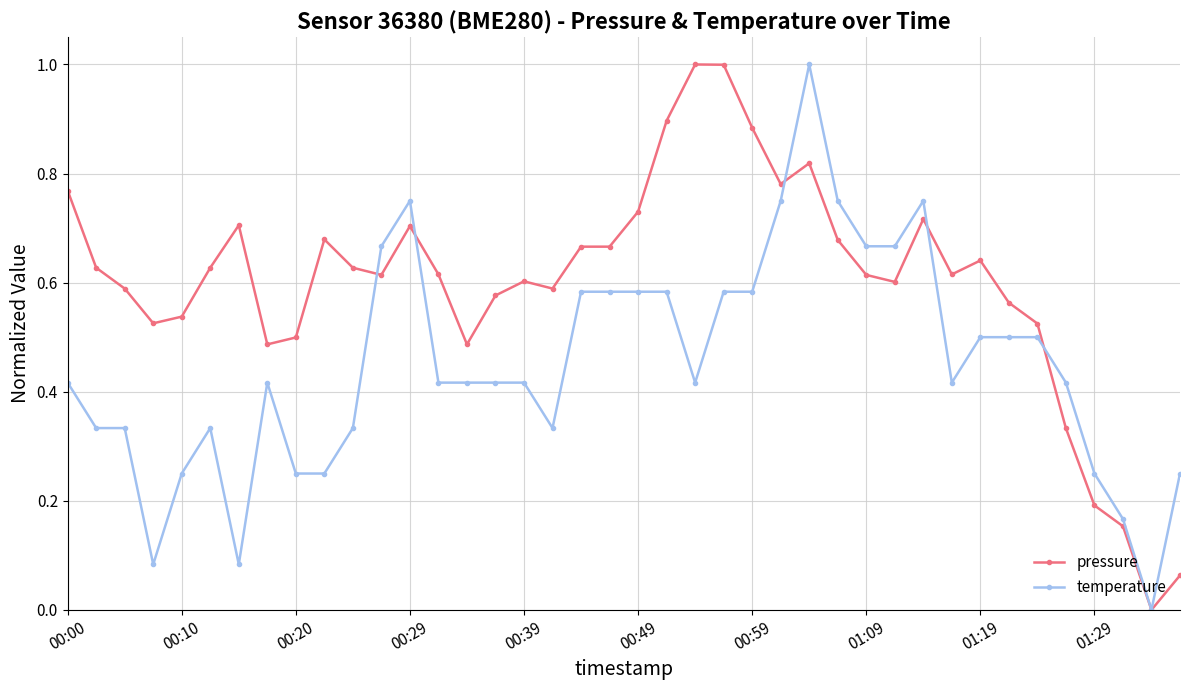

What is the maximum value for pressure?

1.0